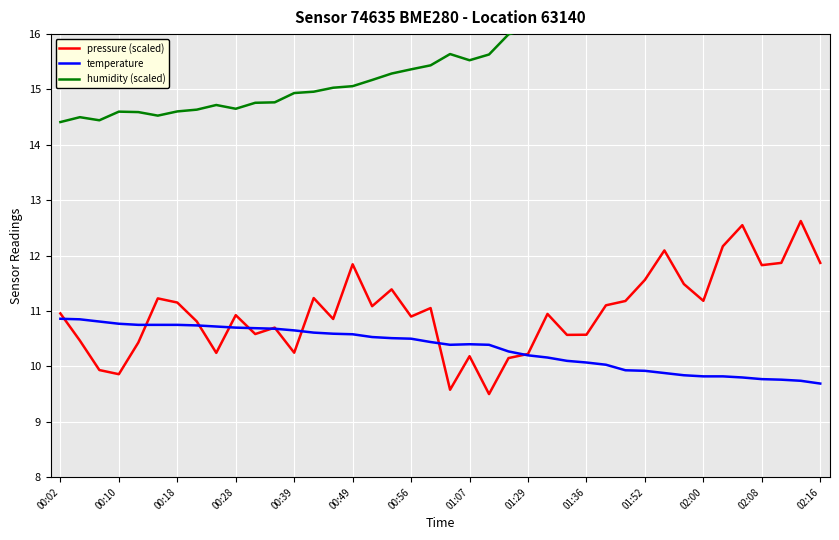

What position from the left is 00:49?

16